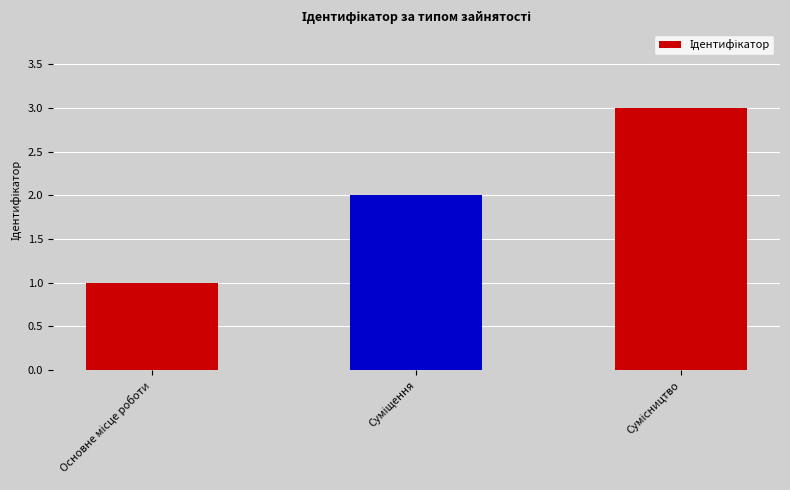

What is the greatest value displayed?

3